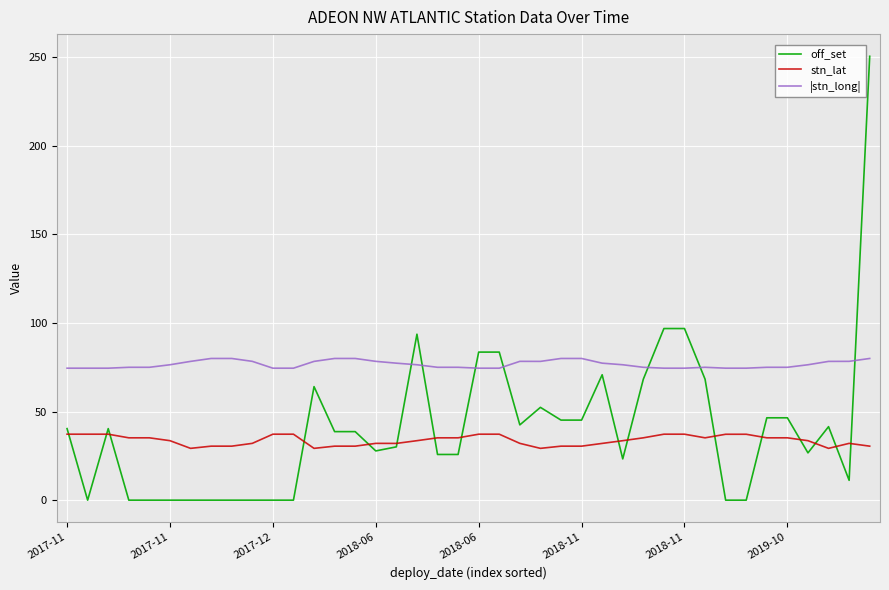

Which series has the widest spread of values?

off_set